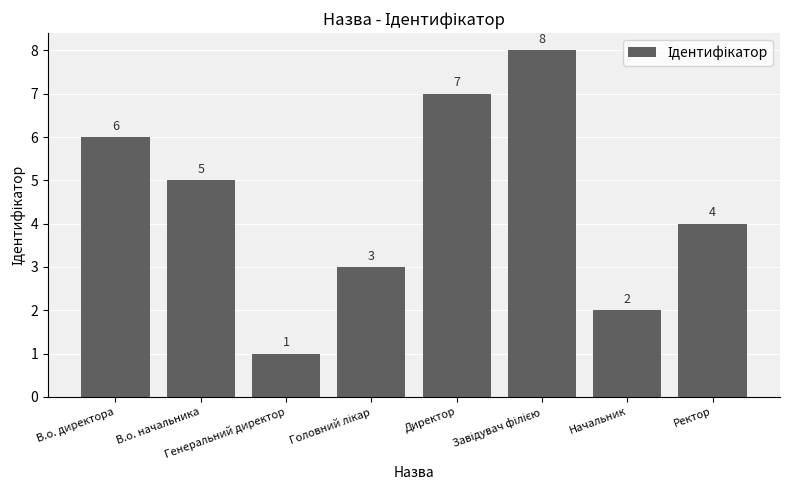

What is the label of the 7th bar from the left?

Начальник